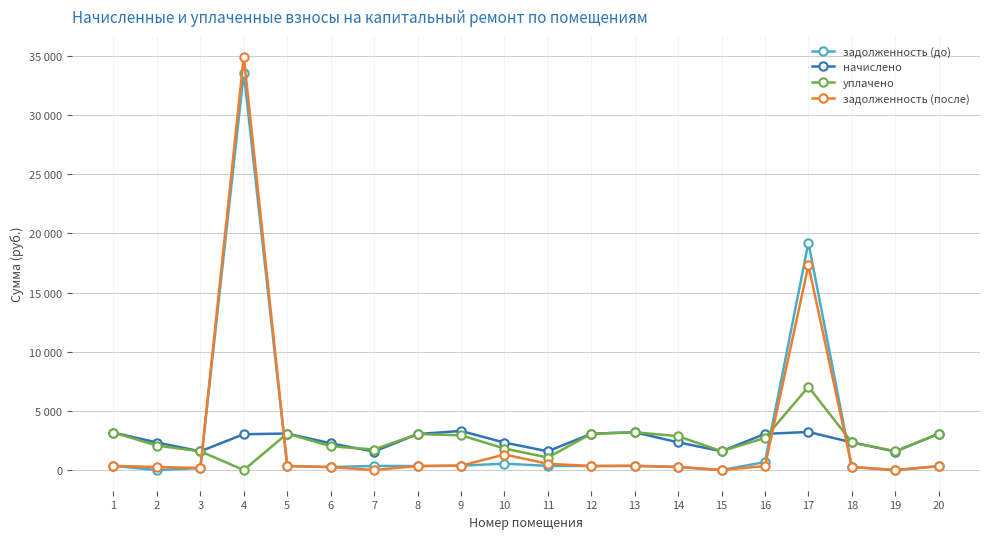

What are all the series names shown in the legend?

задолженность (до), начислено, уплачено, задолженность (после)